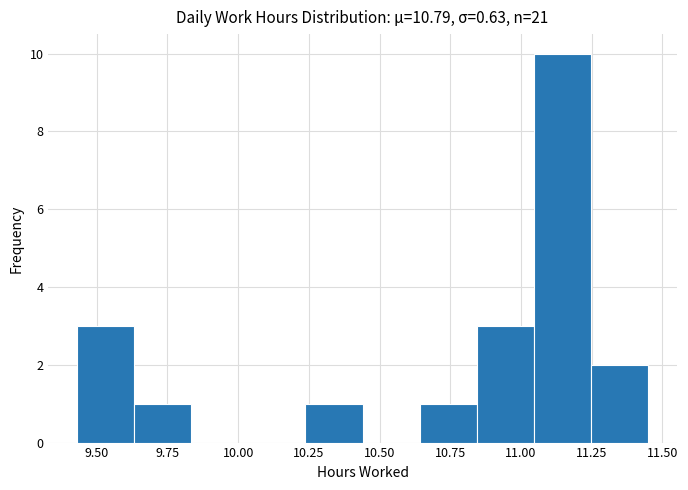

Which range on the x-axis has the tallest bar?

11.05 to 11.25